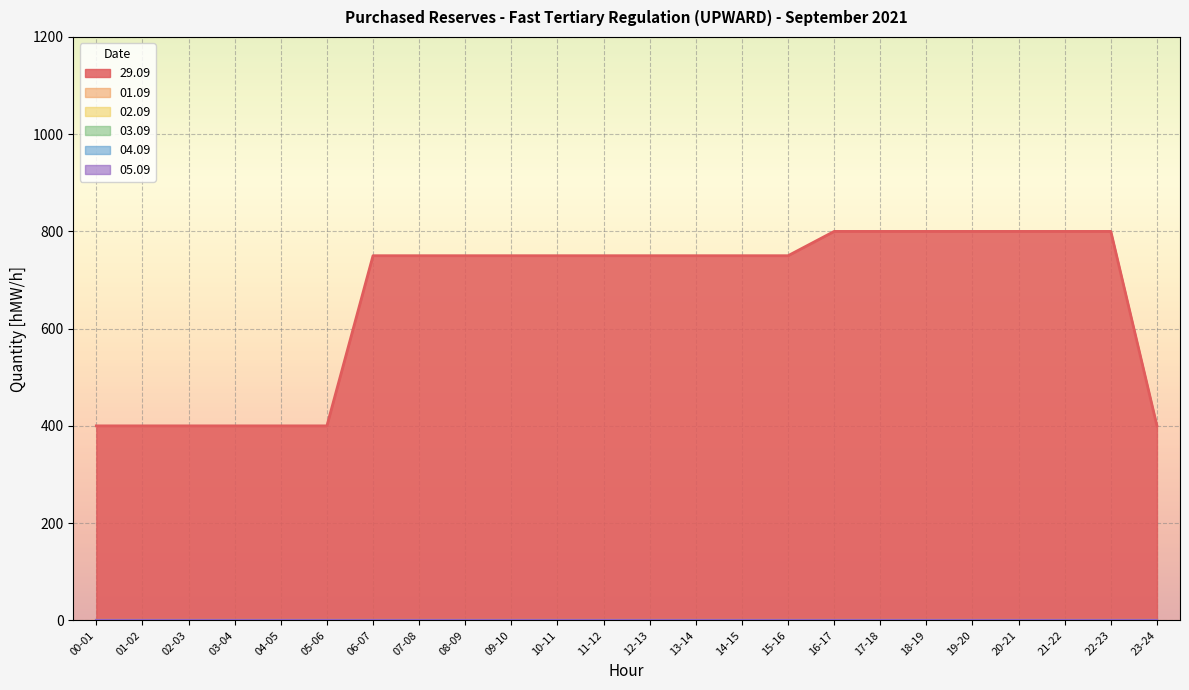

List the labels in order of 02.09 value, largest first.

00-01, 01-02, 02-03, 03-04, 04-05, 05-06, 06-07, 07-08, 08-09, 09-10, 10-11, 11-12, 12-13, 13-14, 14-15, 15-16, 16-17, 17-18, 18-19, 19-20, 20-21, 21-22, 22-23, 23-24